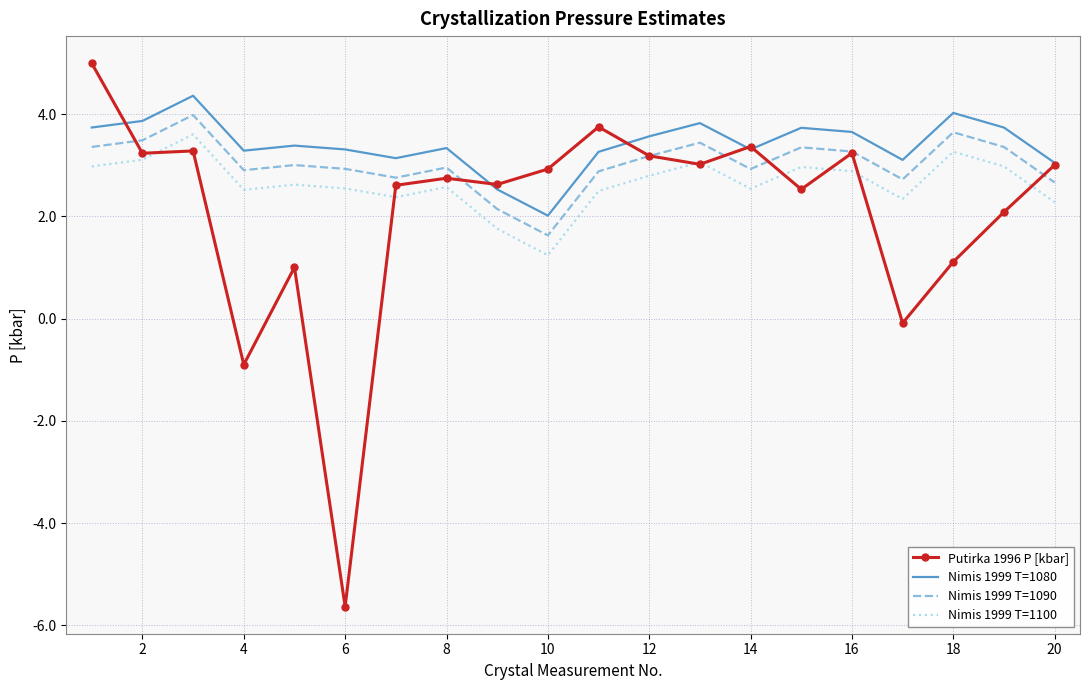

List the series in order of their overall mean, lowest first.

Putirka 1996 P [kbar], Nimis 1999 T=1100, Nimis 1999 T=1090, Nimis 1999 T=1080